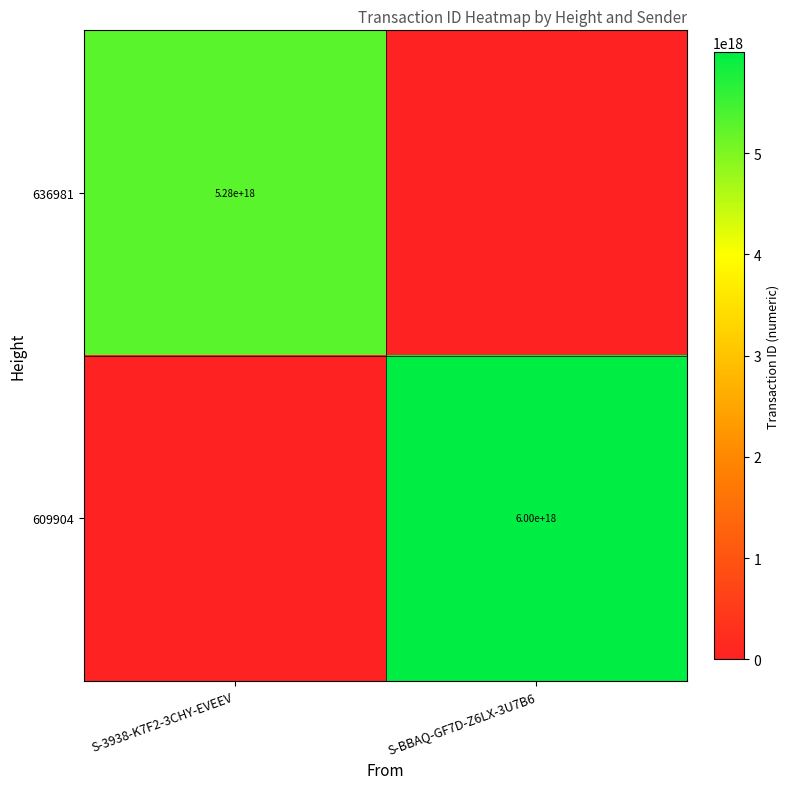

Is it true that 609904 equals 6000000000000000000 at S-BBAQ-GF7D-Z6LX-3U7B6?

True